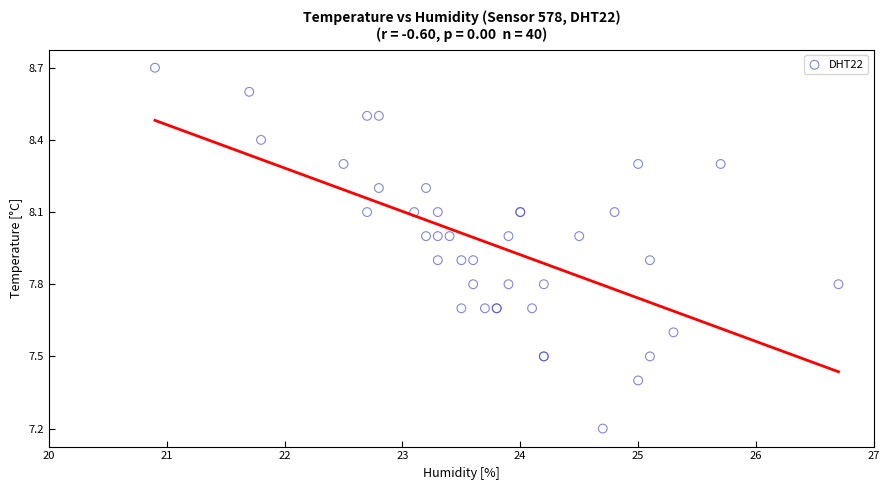

What Y value in the scatter plot is closest to 7?

7.2